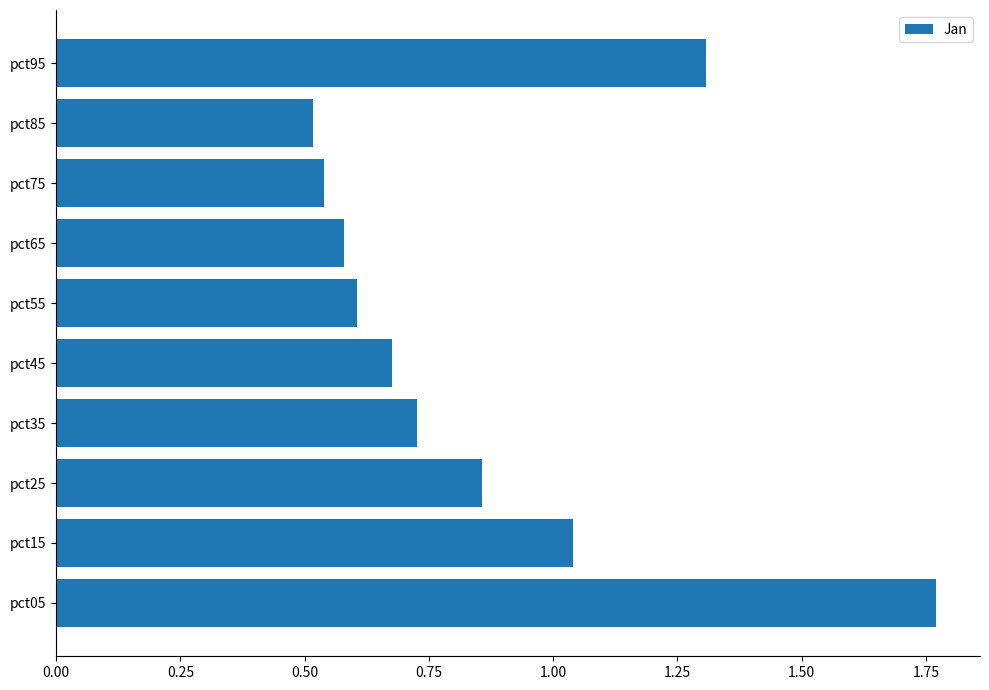

Which label corresponds to the largest value in the chart?

pct05